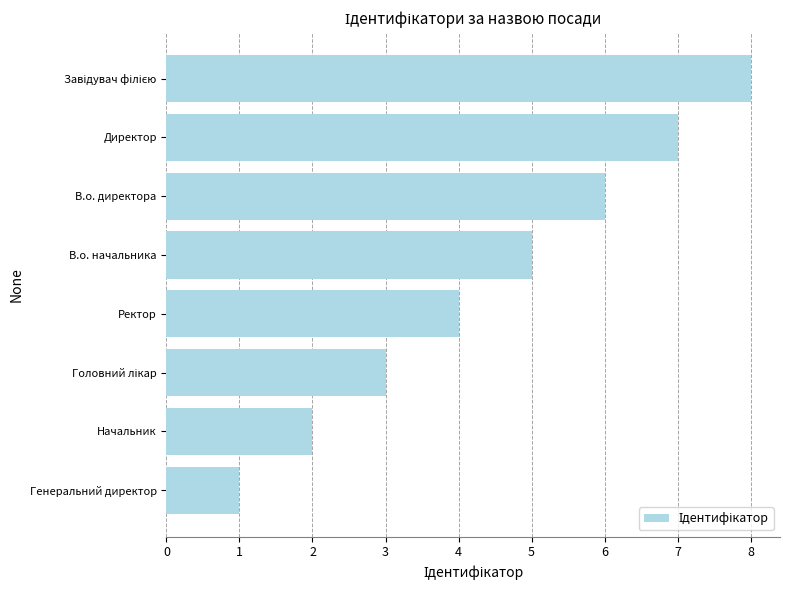

The chart shows a value of 5 at В.о. начальника. True or false?

True